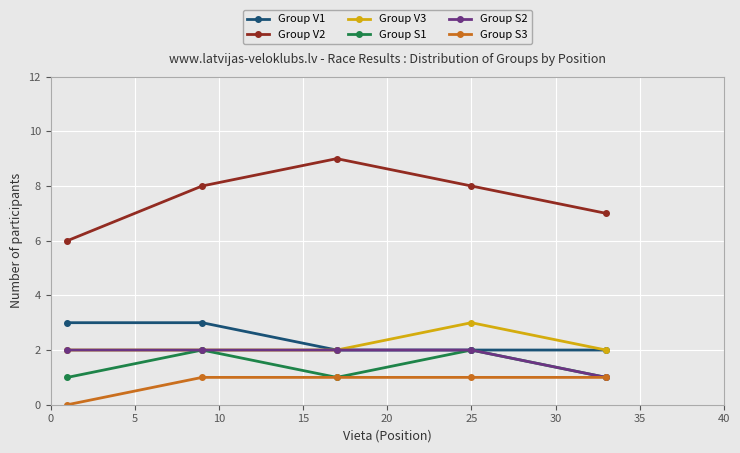

What is the difference between the maximum and minimum values in the Group S3 series?

1